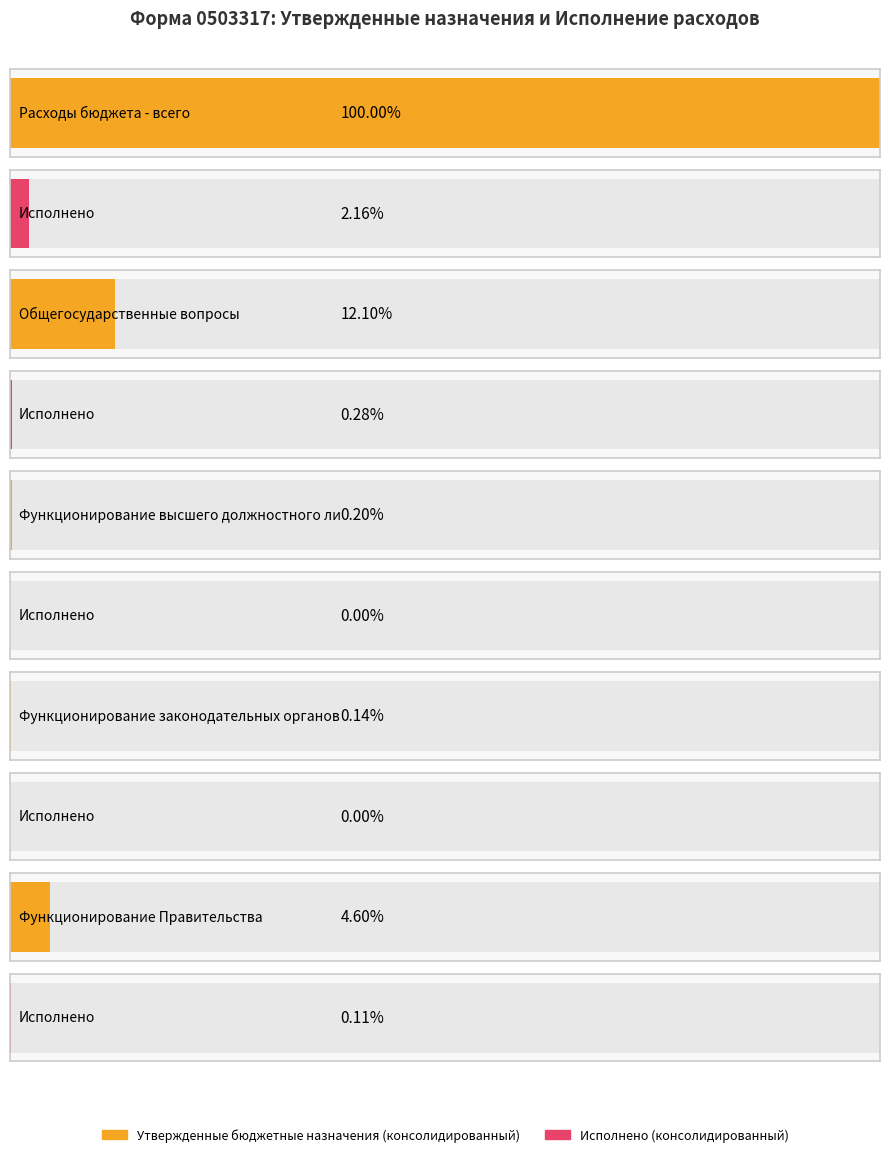

Between Расходы бюджета - всего and Функционирование Правительства, which series saw the biggest shift?

Утвержденные бюджетные назначения (консолидированный)